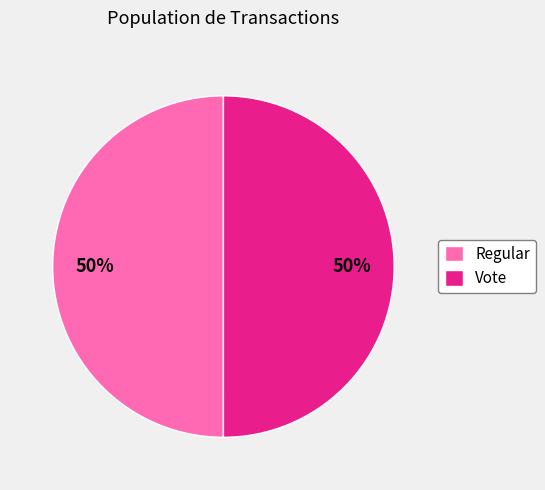

To the nearest percent, what is the combined percentage of Vote and Regular?

100%